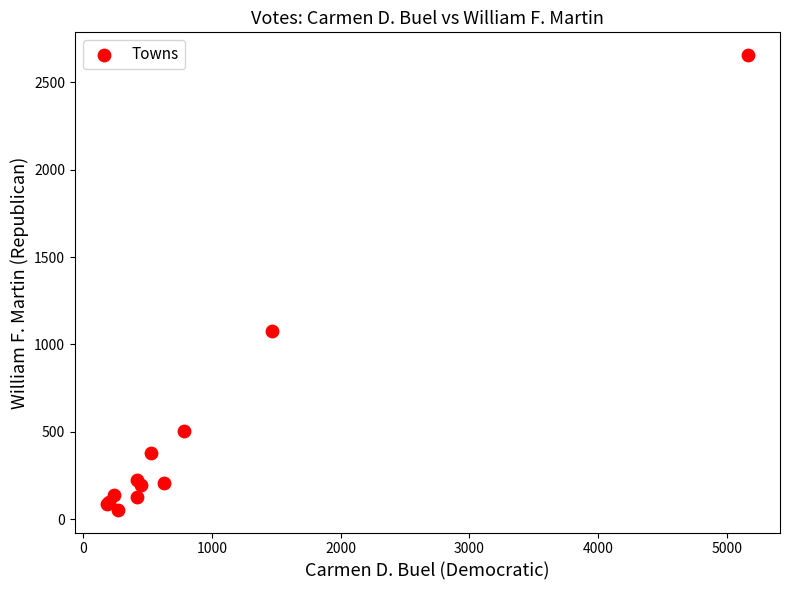

What Y value in the scatter plot is closest to 1355?

1075